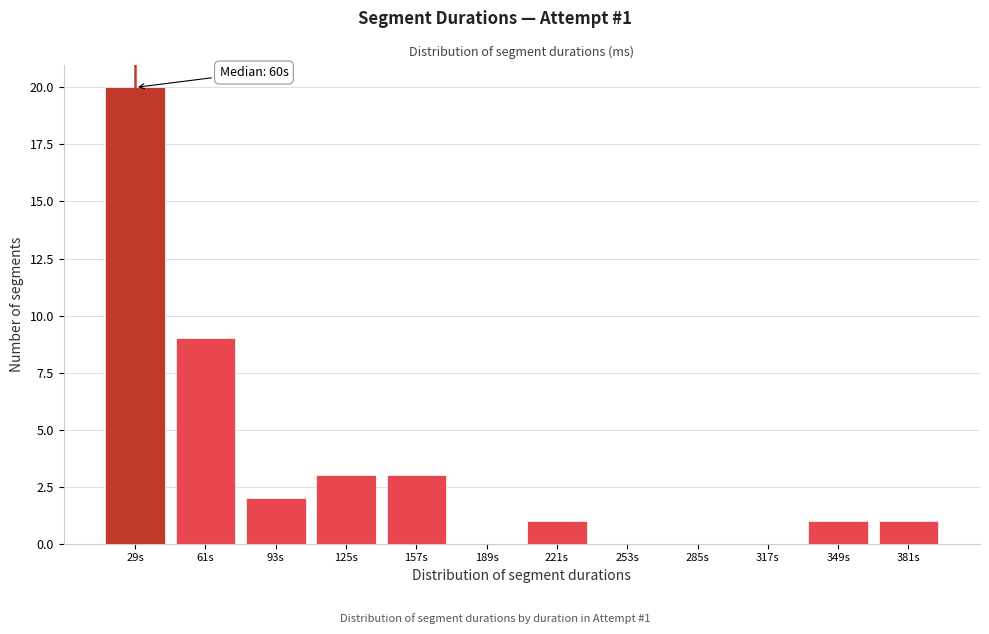

Reading left to right, list all the values displayed in this chart.

29s=20	61s=9	93s=2	125s=3	157s=3	189s=0	221s=1	253s=0	285s=0	317s=0	349s=1	381s=1